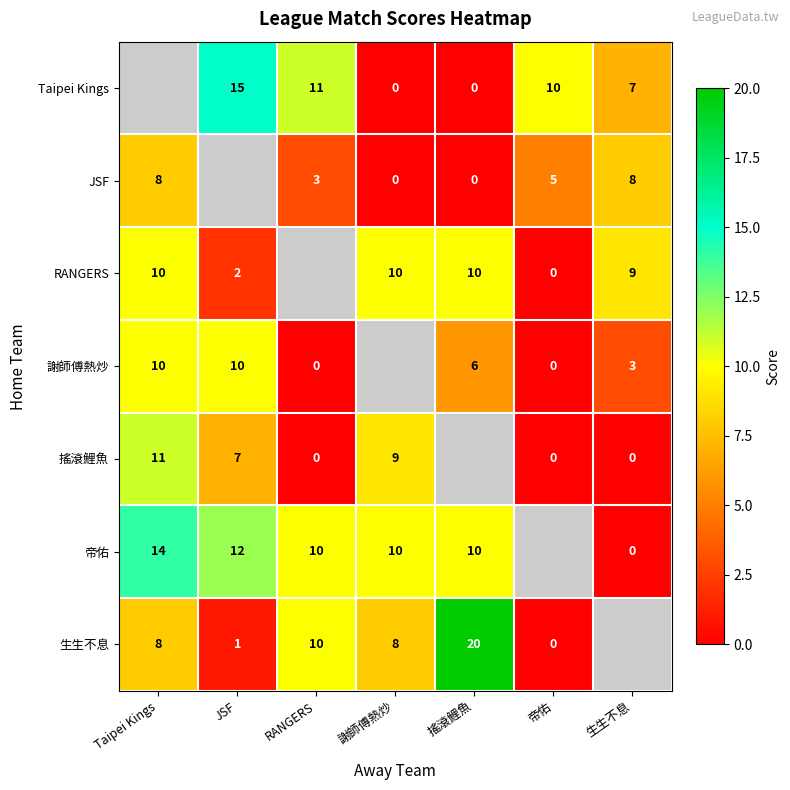

The value of 生生不息 at JSF is 0. True or false?

False